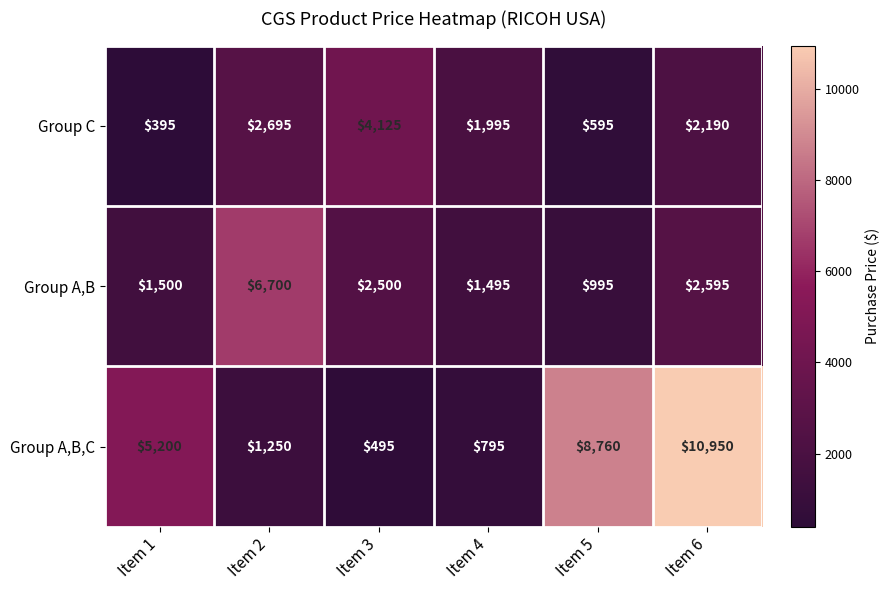

Which series has the largest total across all categories?

Group A,B,C